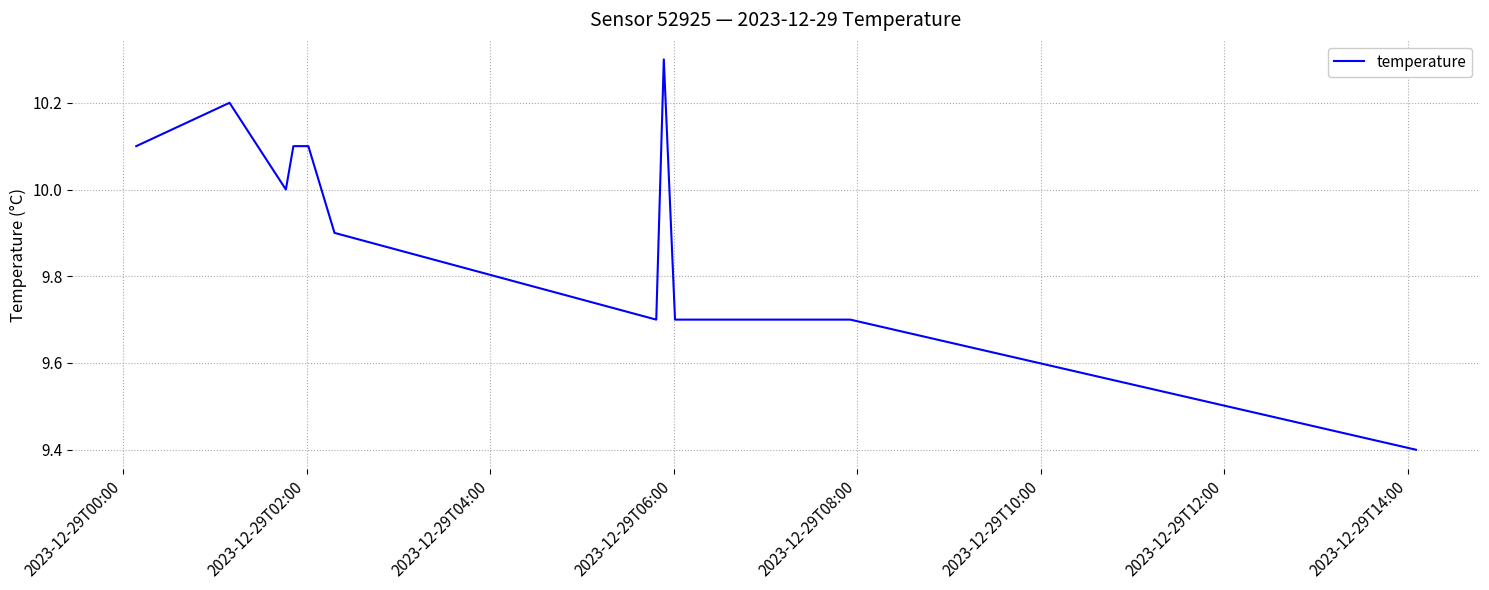

What is the smallest value displayed?

9.4